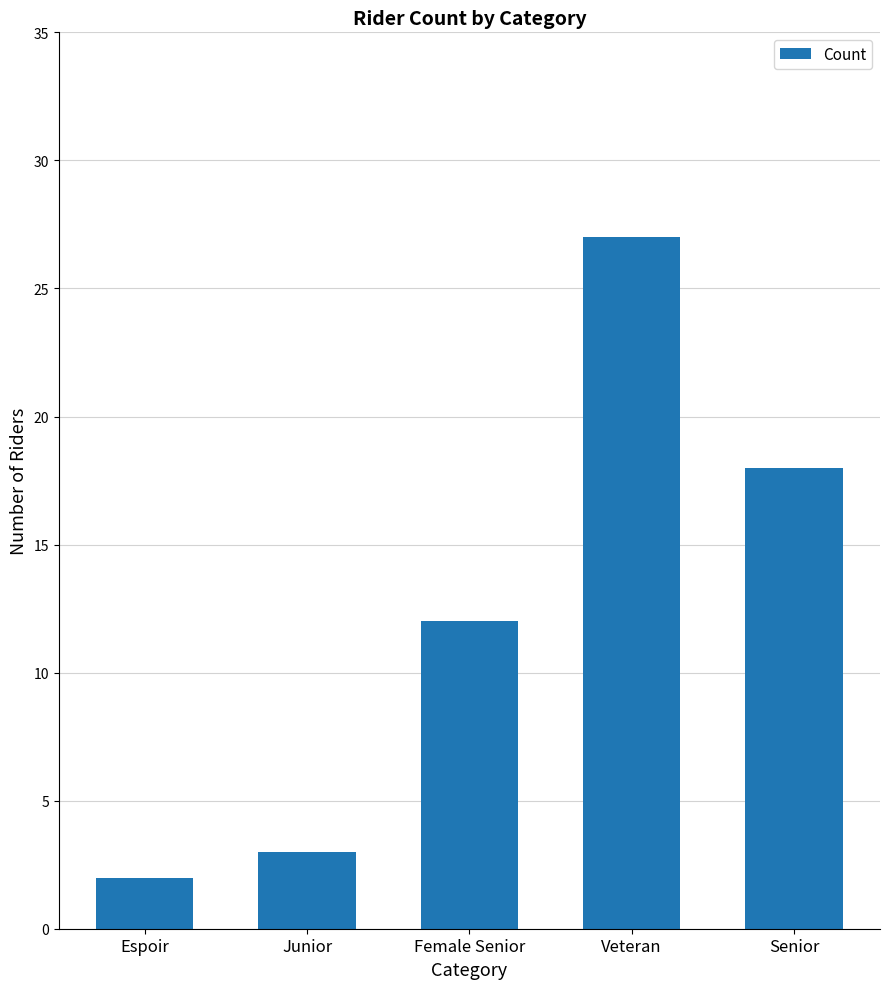

Reading left to right, extract all data points from this chart.

Espoir=2	Junior=3	Female Senior=12	Veteran=27	Senior=18